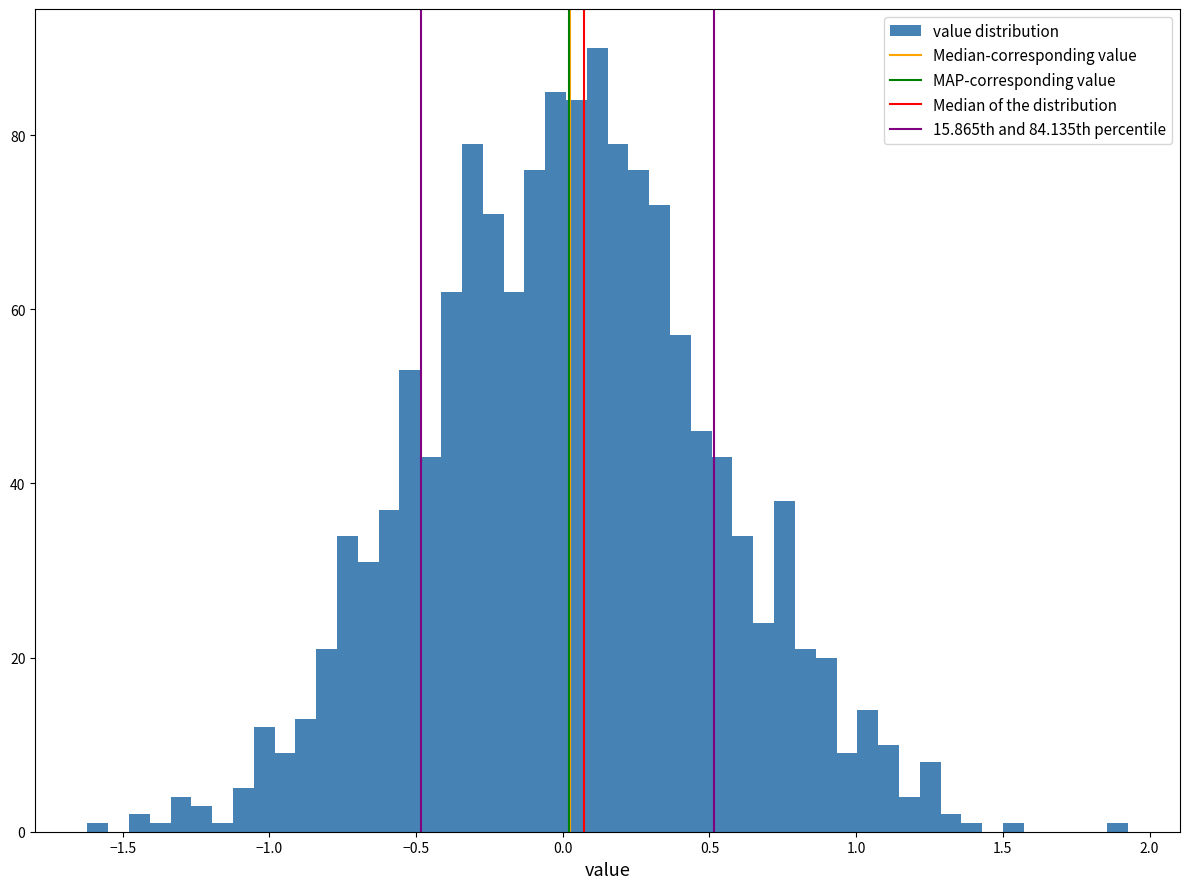

Read against the x-axis, roughly where is the centre of the tallest bar?

0.10